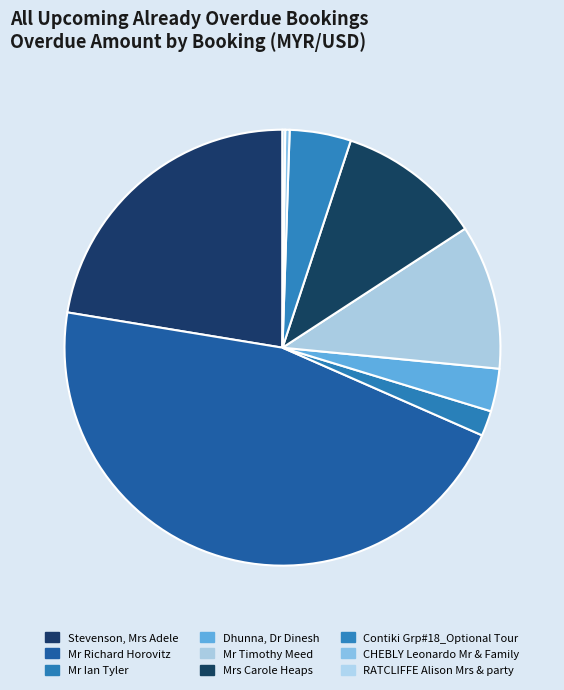

To the nearest percent, what is the combined percentage of Mr Ian Tyler and Mrs Carole Heaps?

13%